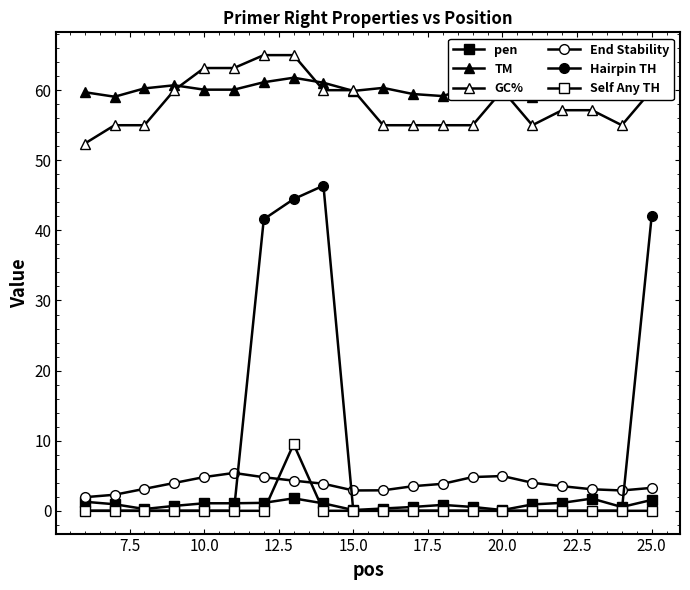

How many lines are shown in the chart?

6